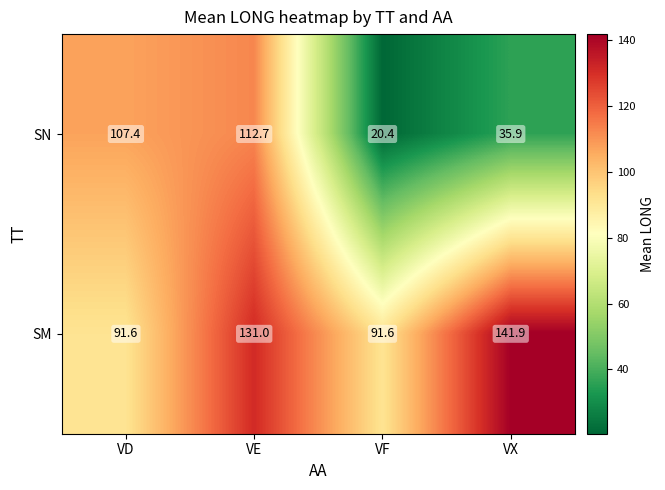

At VE, list the series in order from largest to smallest.

SM, SN